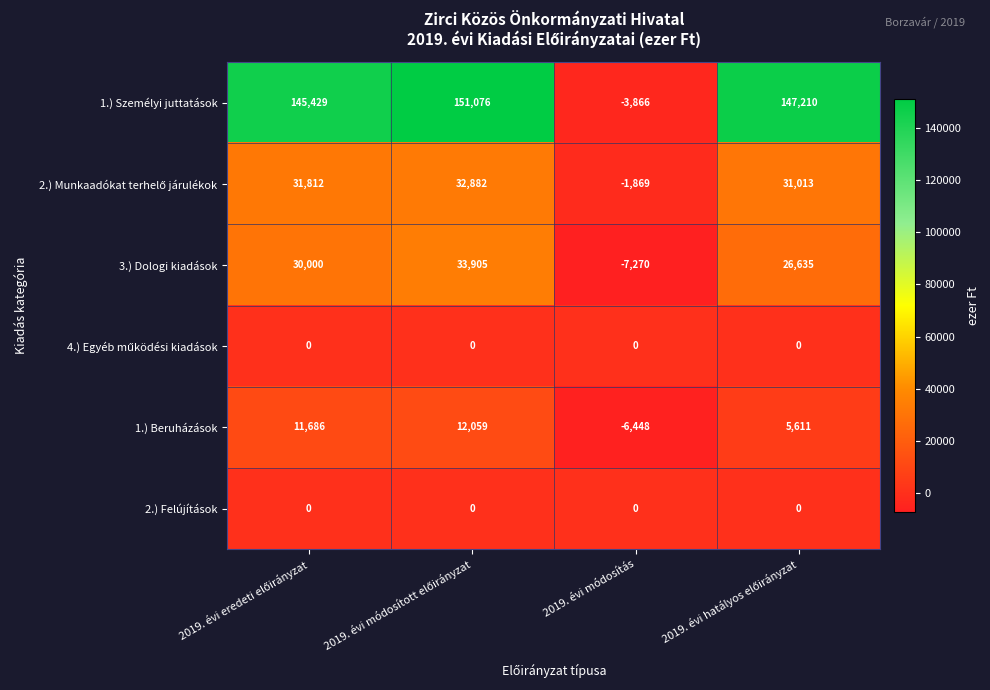

What is the sum of all 1.) Beruházások values?

22908